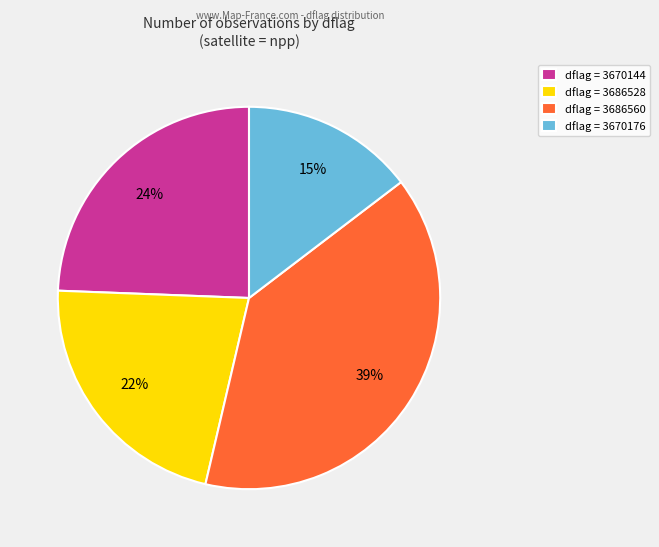

Which category has the biggest portion of the pie?

dflag = 3686560